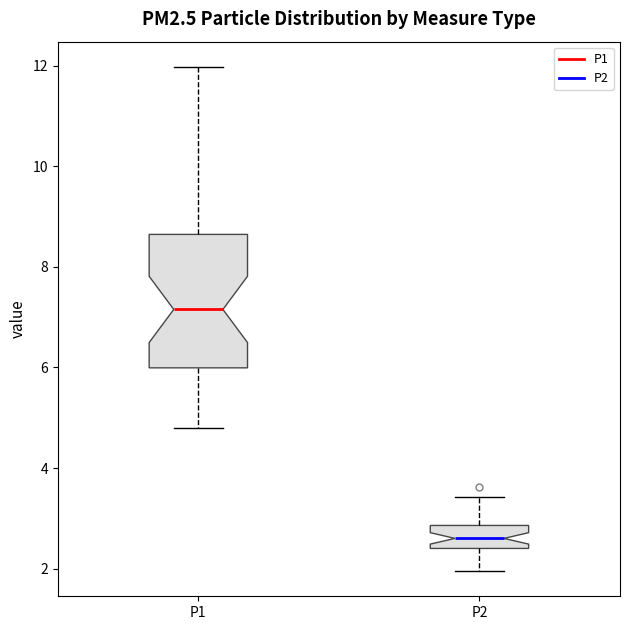

Reading left to right, read every box against the y-axis: the position of its median line, the range the box covers, and the ends of its whiskers. The values are not printed on the chart, so give them approximately, as read against the axis.

P1: median 7.2, box 6.0 to 8.6, whiskers 4.8 to 12.0
P2: median 2.6, box 2.4 to 2.8, whiskers 2.0 to 3.4